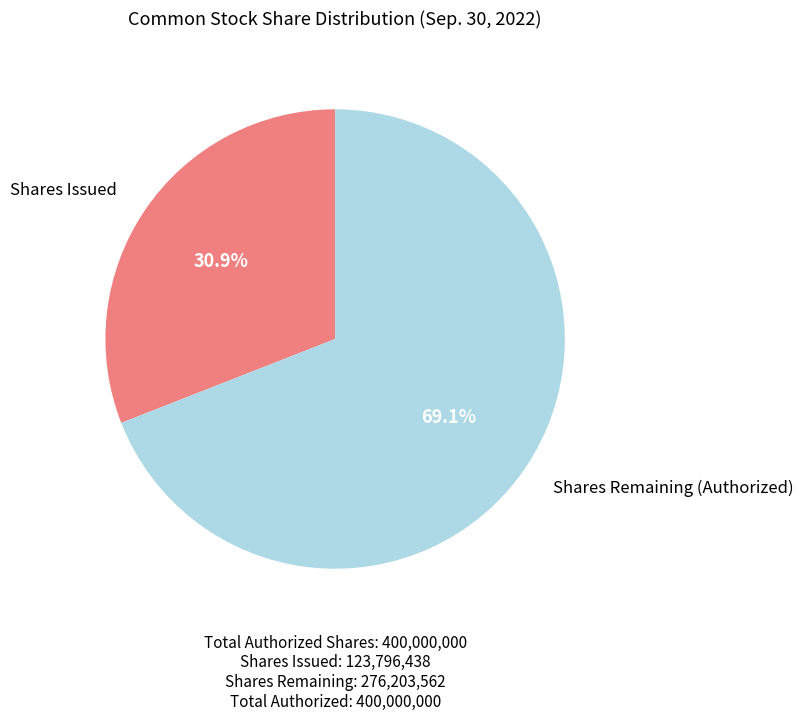

How many slices are in this pie chart?

2